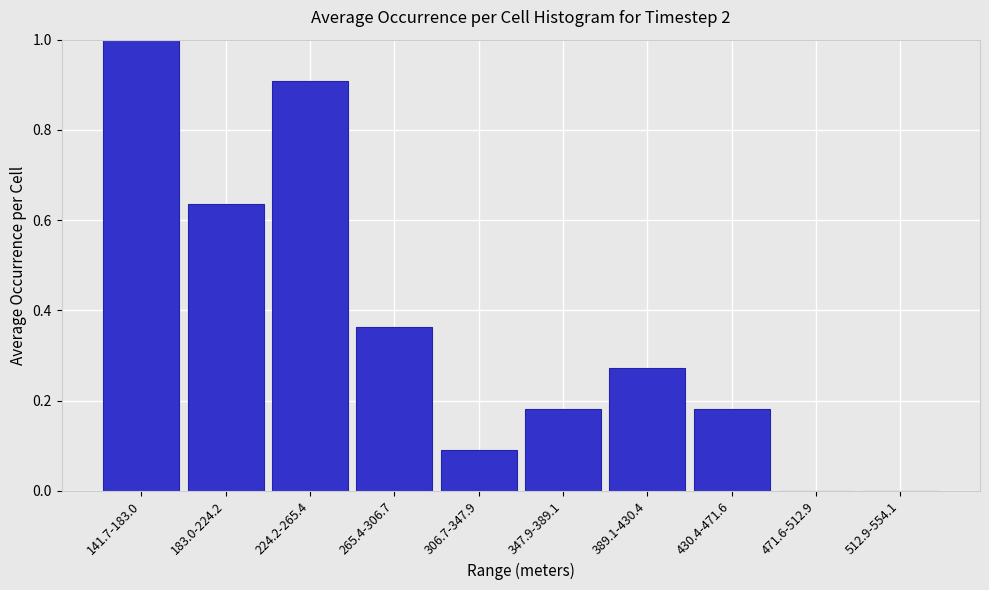

Which has a higher value, 512.9-554.1 or 389.1-430.4?

389.1-430.4